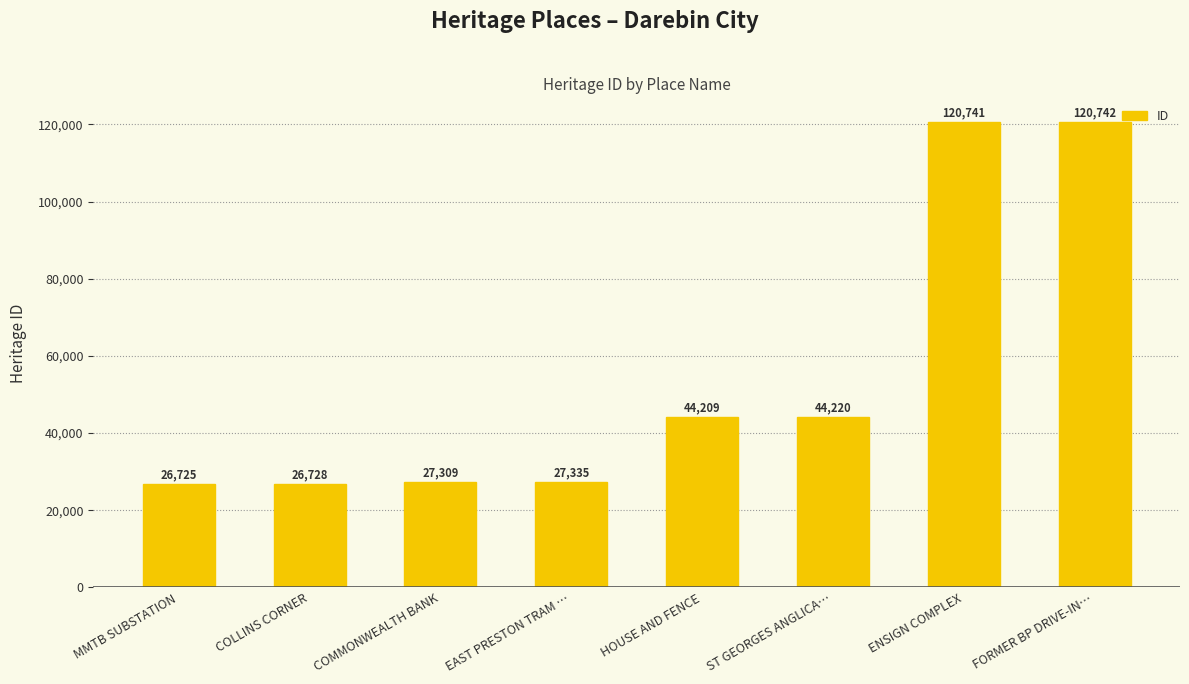

Reading left to right, list all the values displayed in this chart.

26725	26728	27309	27335	44209	44220	120741	120742